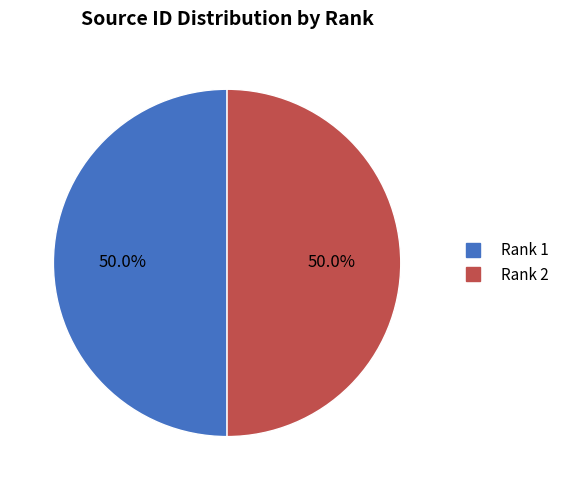

To the nearest percent, what portion does Rank 1 represent?

50%